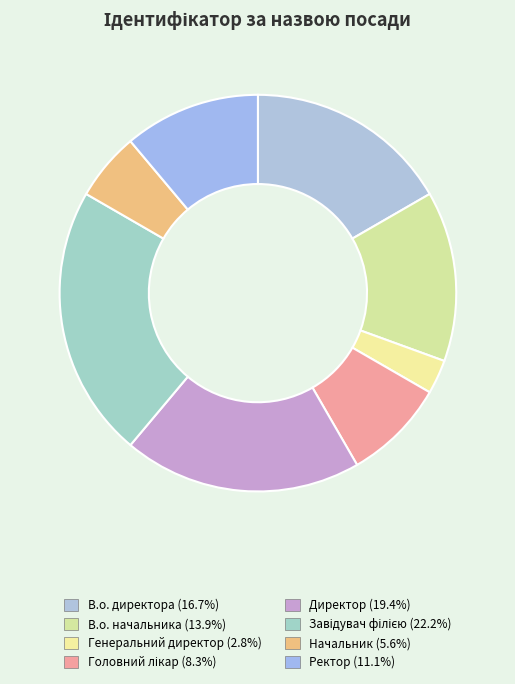

Count the number of slices in the pie.

8